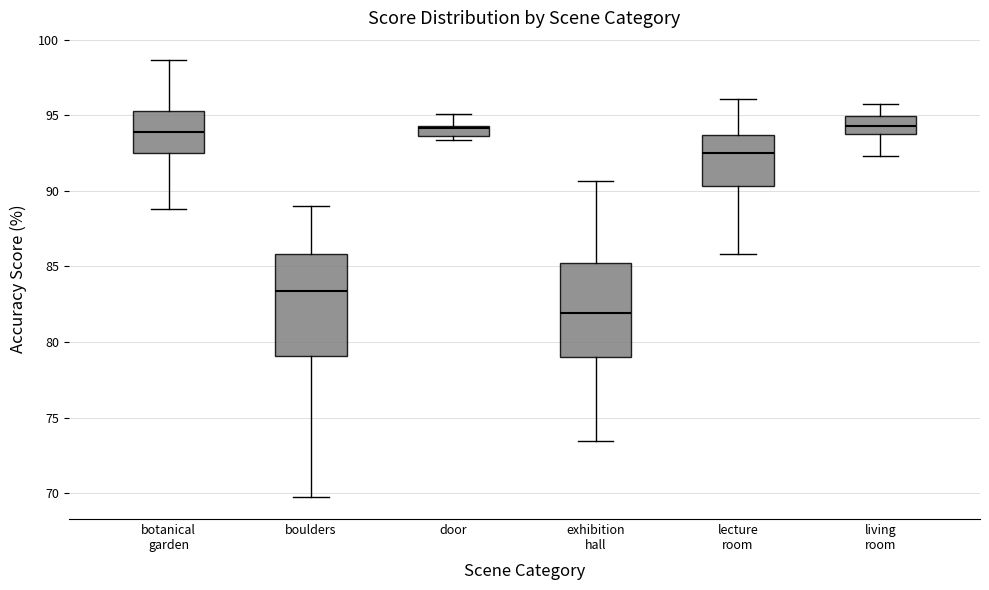

Where does the lower whisker of the box for boulders end on the y-axis? The values are not printed on the chart, so give them approximately, as read against the axis.

69.5